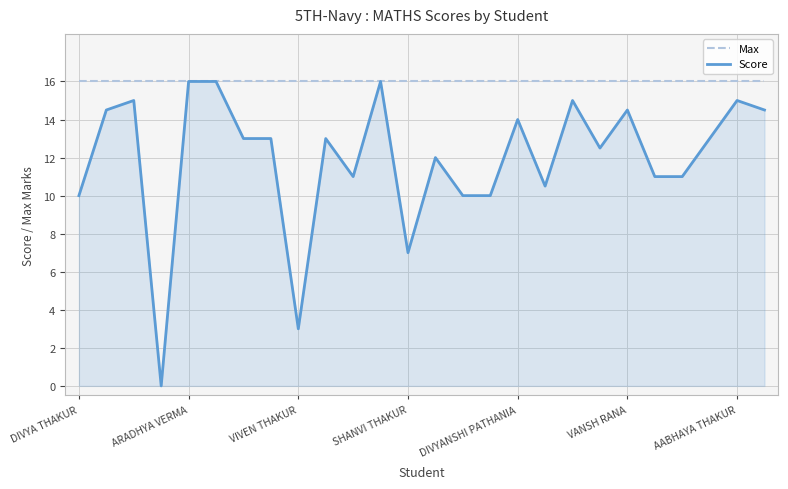

Which series has the largest range (max minus min)?

Score